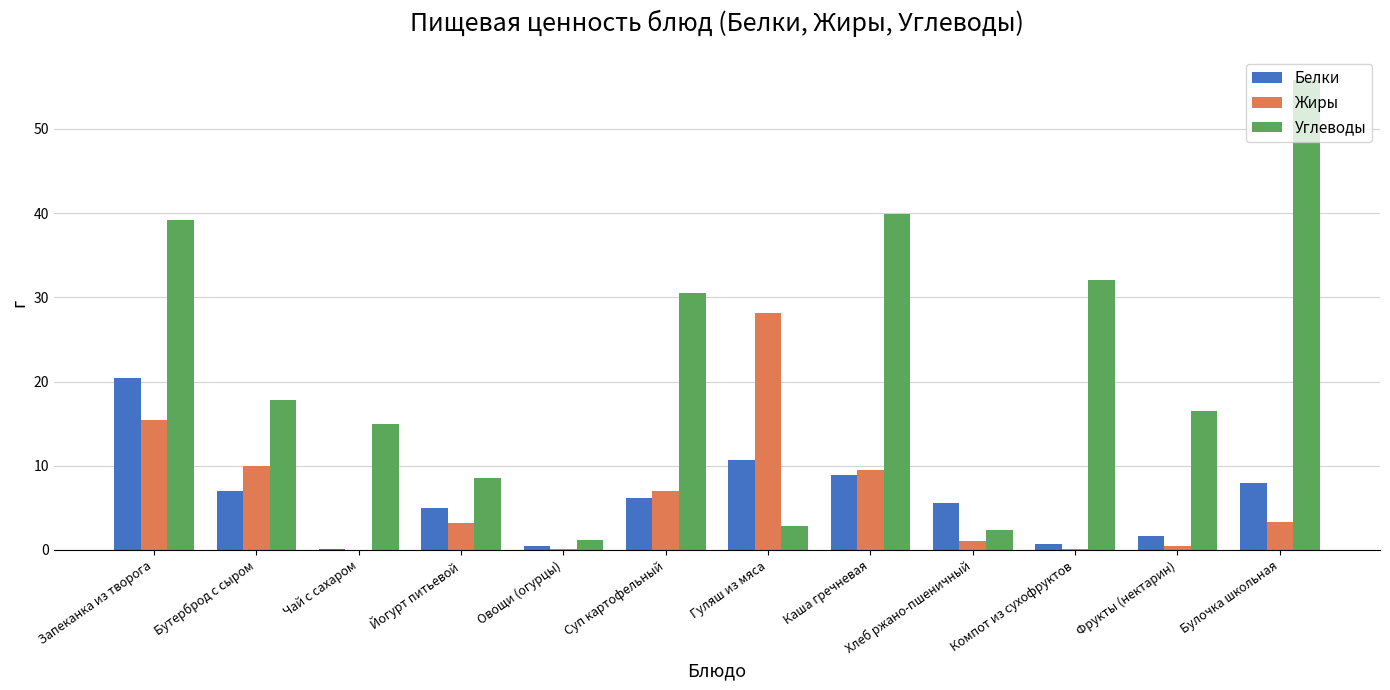

How many groups of bars are there?

12